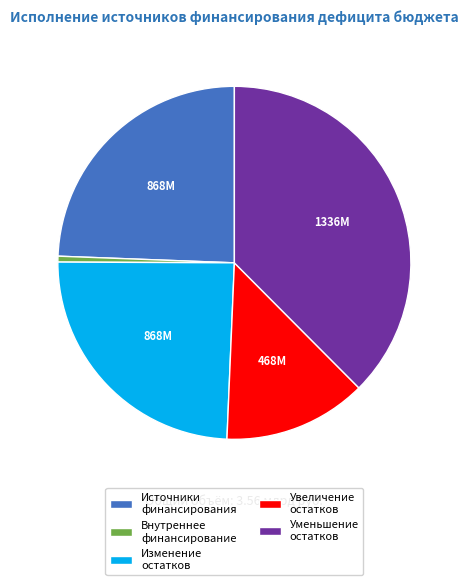

What is the smallest slice in the pie chart?

Внутреннее финансирование